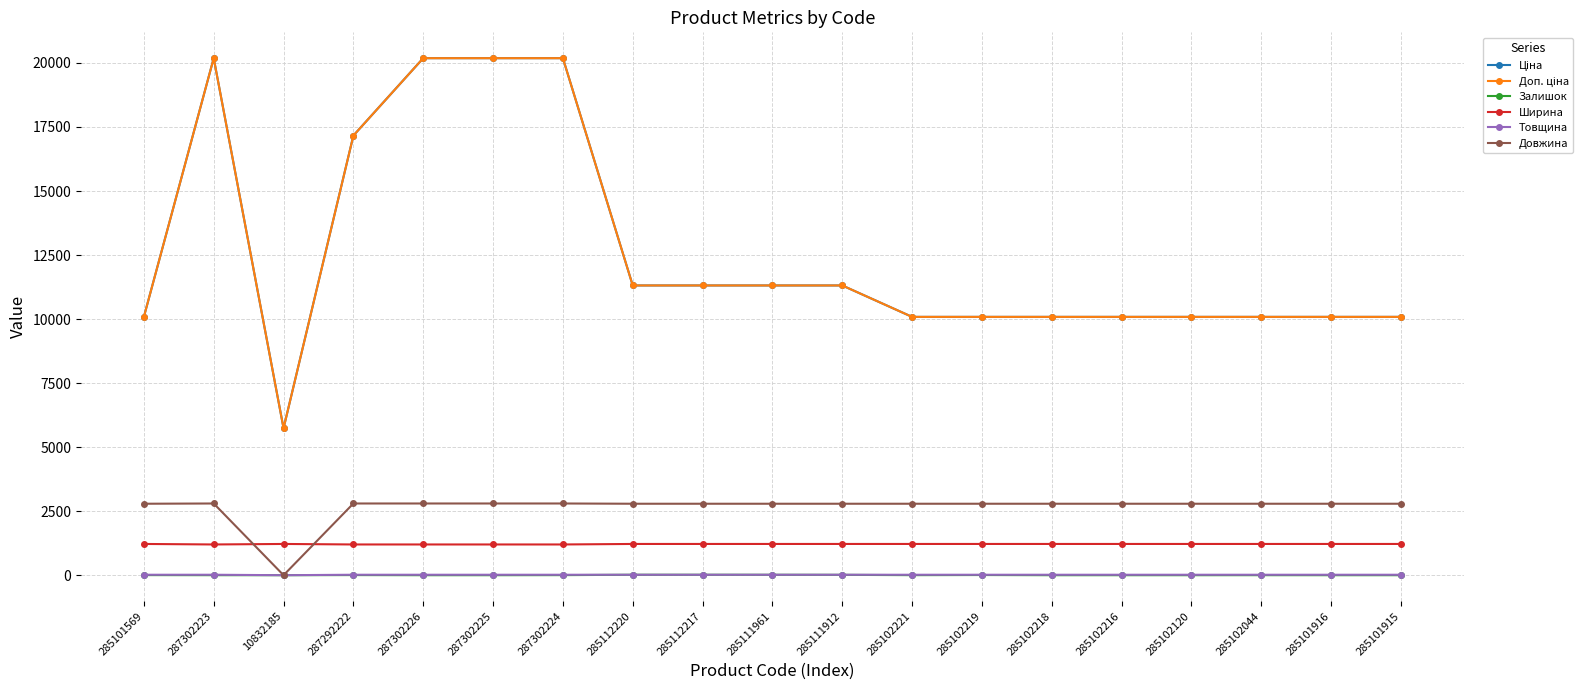

Between 285102216 and 287302226, which is larger?

287302226